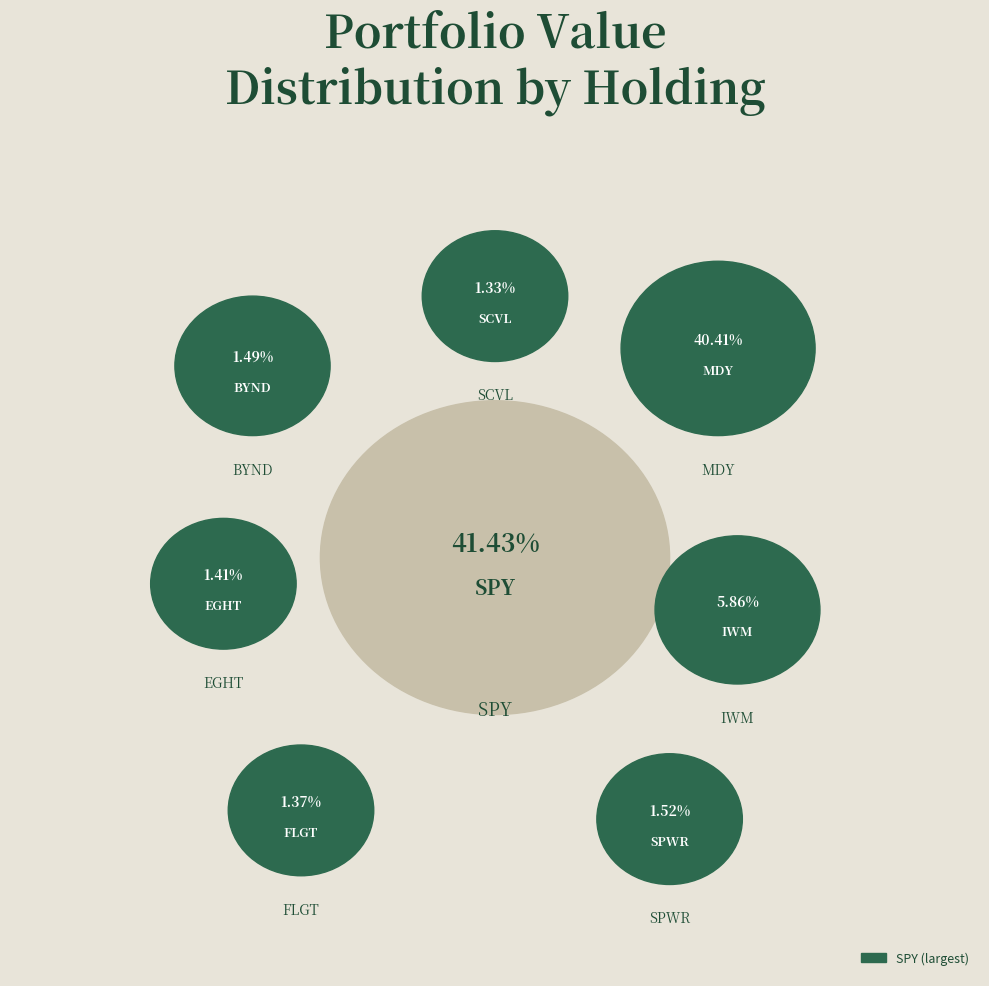

Combined, do IWM and MDY account for over 50%?

No